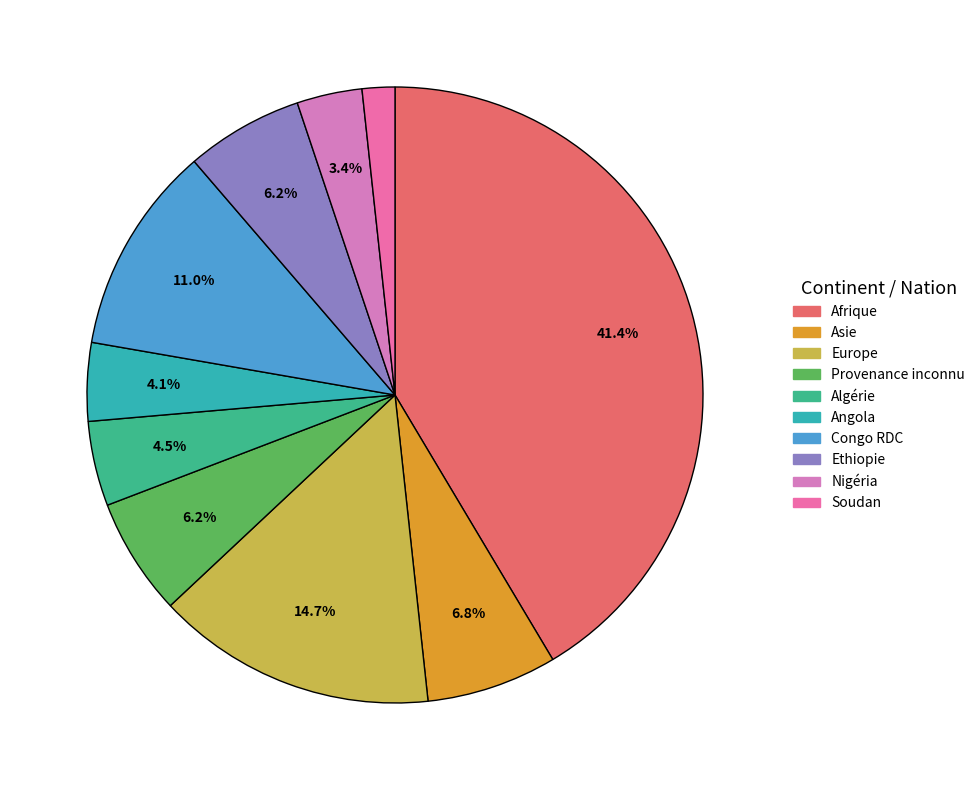

What percentage do Congo RDC and Ethiopie together represent?

17.1%